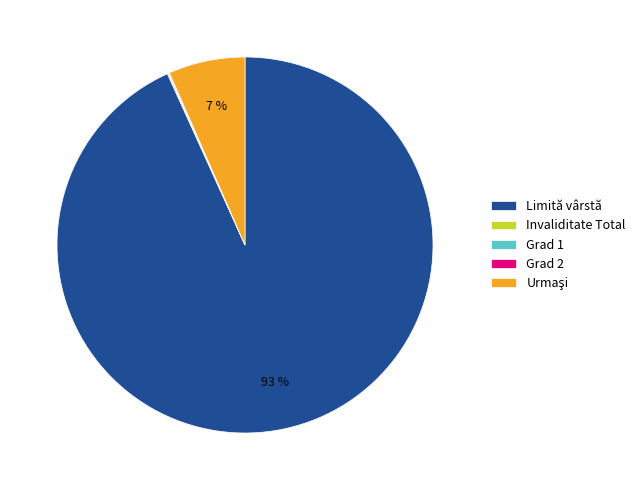

To the nearest percent, what percentage of the pie is Limită vârstă?

93%